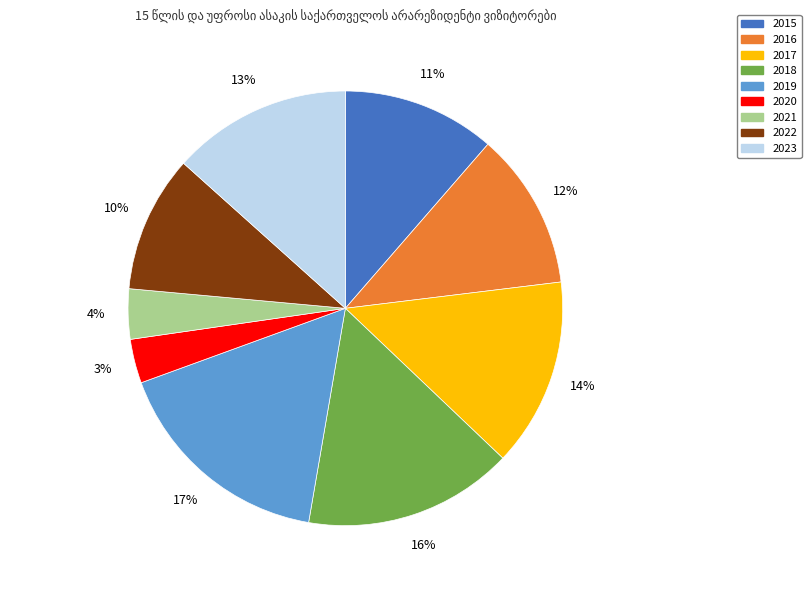

To the nearest percent, what is the difference between the 2019 and 2021 slice percentages?

13%